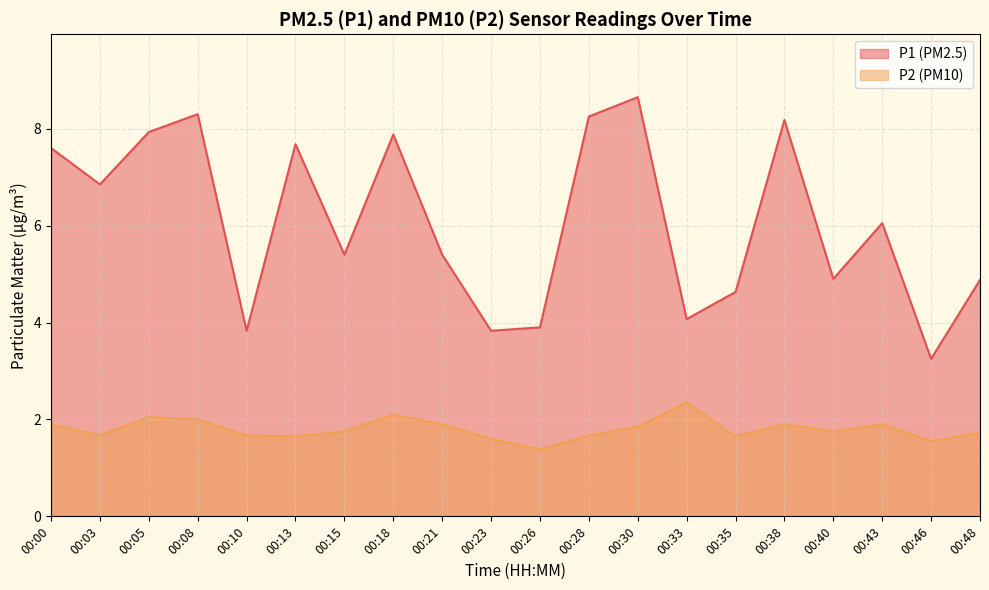

What is the total value across all series at 00:00?

9.5